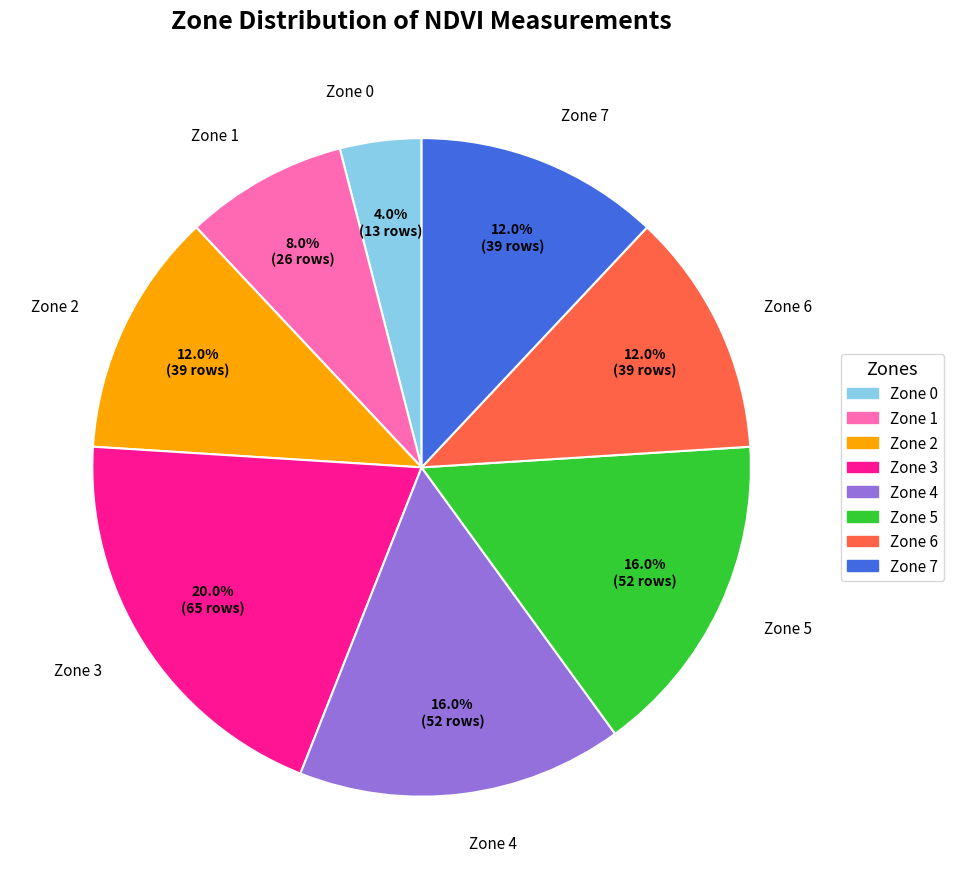

To the nearest percent, what percentage of the pie is Zone 5?

16%